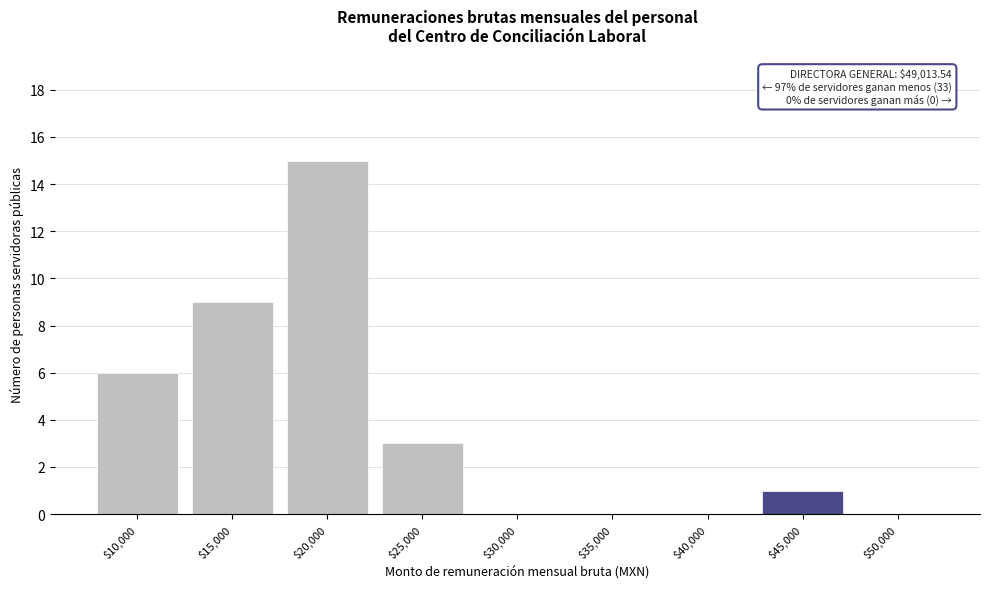

At which label is the value closest to 7?

$10,000